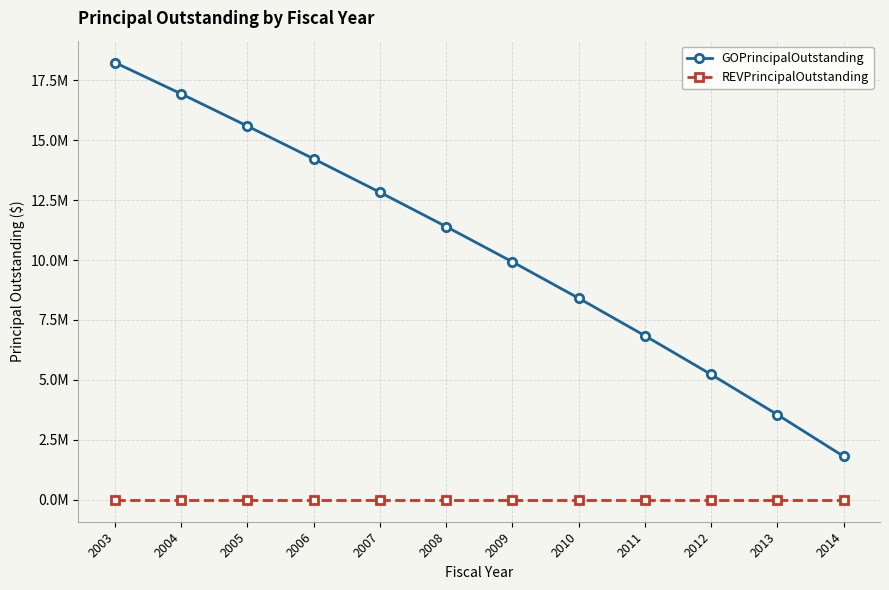

What are all the series names shown in the legend?

GOPrincipalOutstanding, REVPrincipalOutstanding